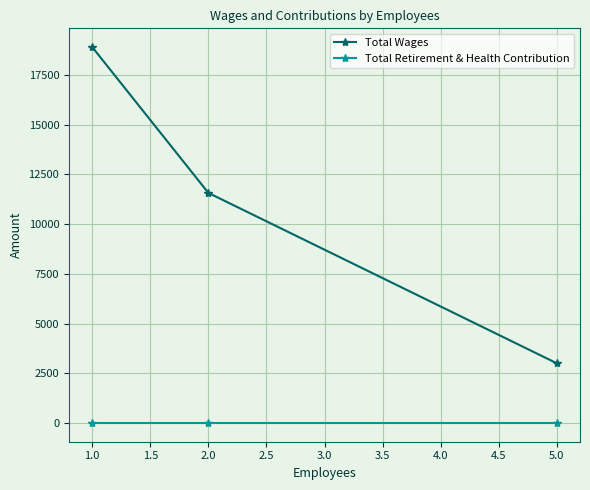

What is the sum of all Total Wages values?

33468